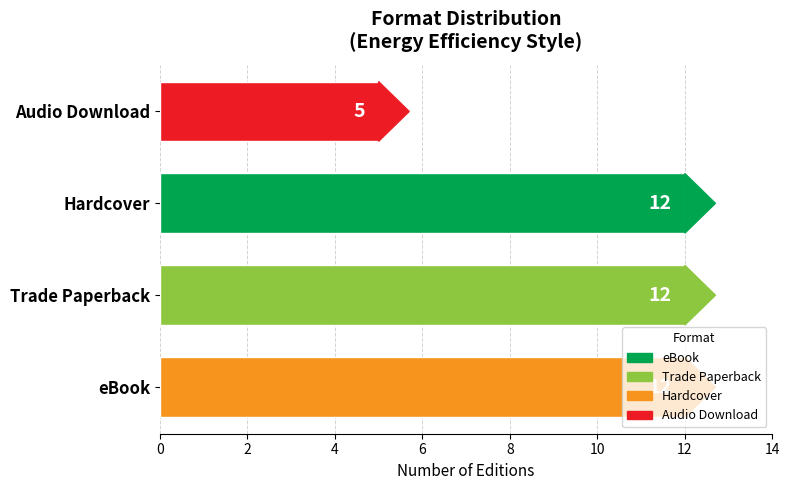

At which label is the value closest to 8?

Audio Download